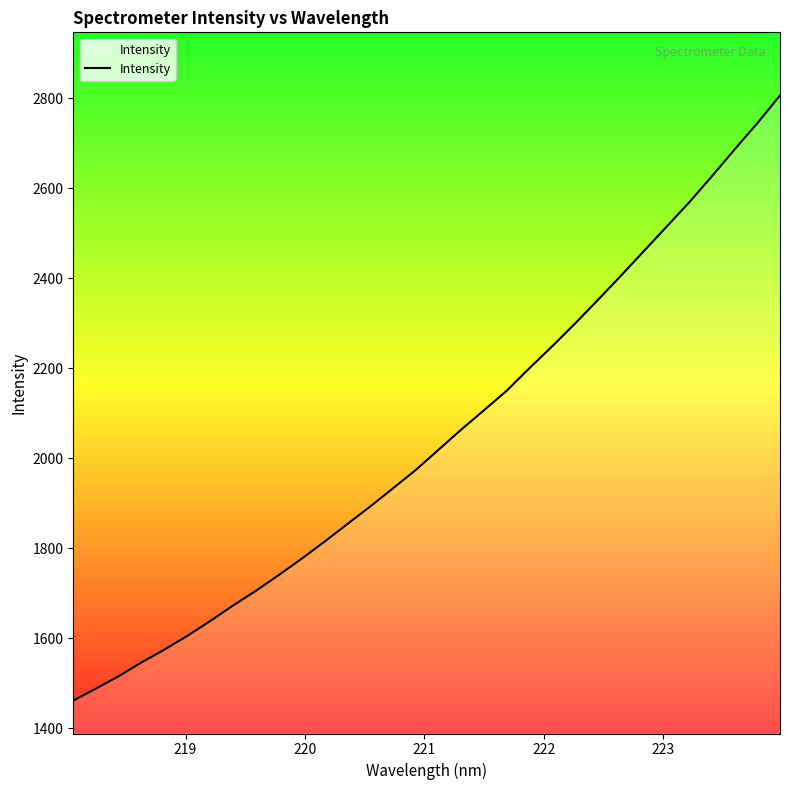

What is the maximum value shown in the chart?

2806.3